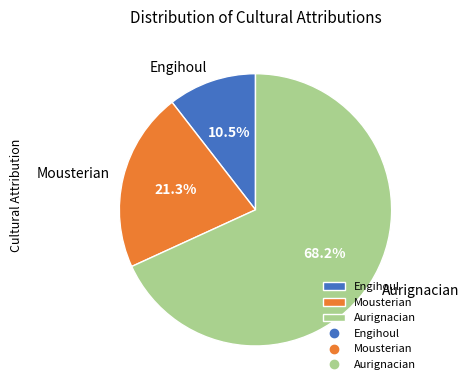

Which slice represents more than half of the pie?

Aurignacian